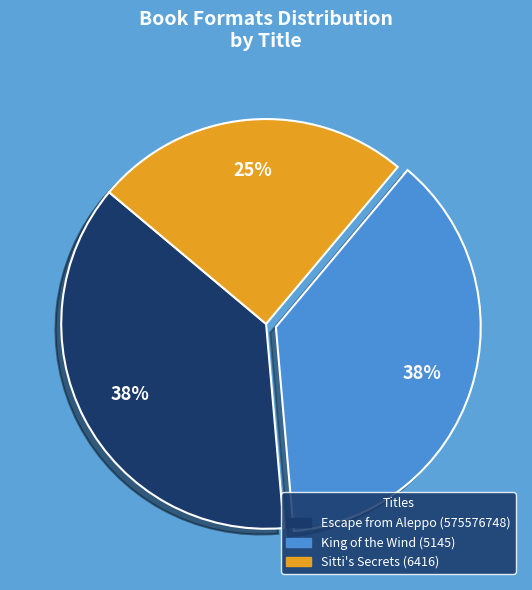

The Escape from Aleppo (575576748) slice represents 38% of the pie. True or false?

True